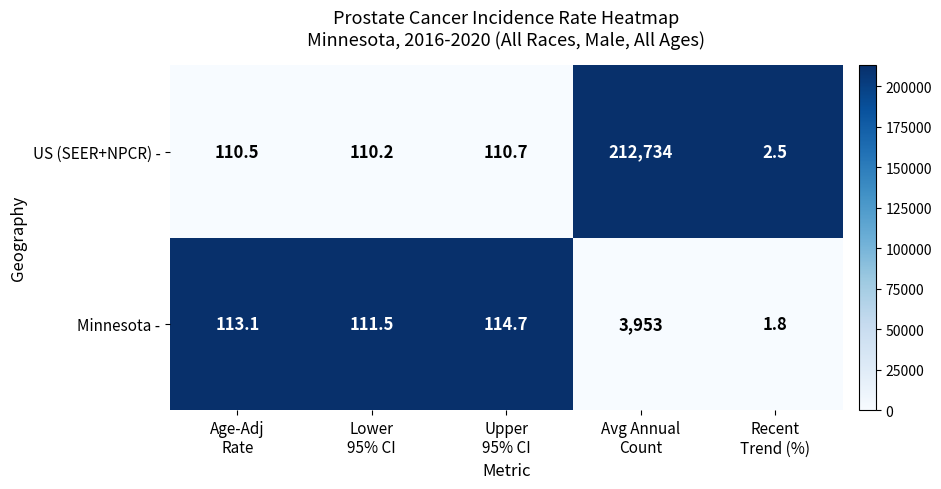

List the series in order of their peak value, lowest first.

Minnesota -, US (SEER+NPCR) -